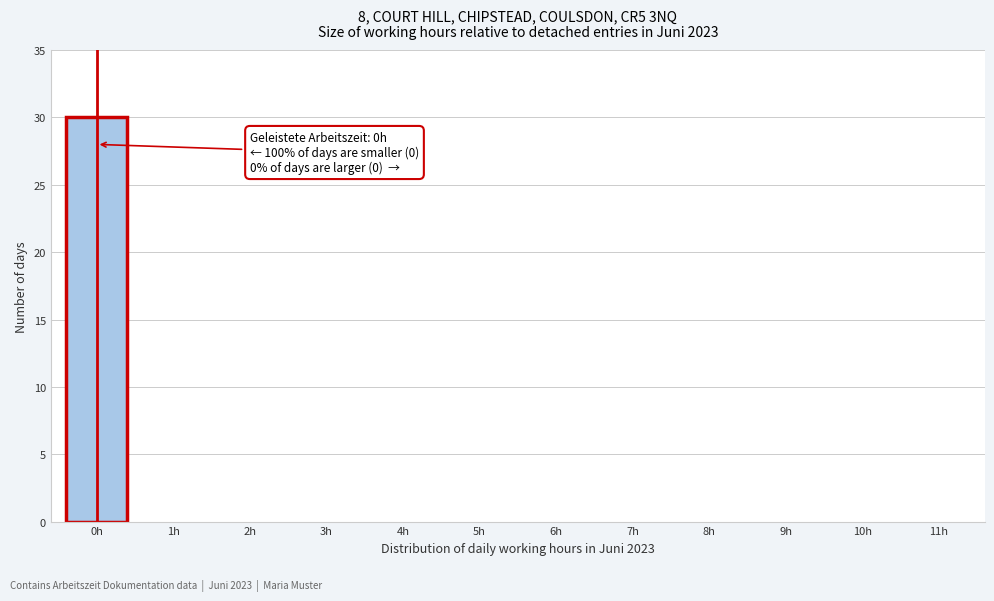

Reading left to right, transcribe all the data shown in this chart.

0h=30	1h=0	2h=0	3h=0	4h=0	5h=0	6h=0	7h=0	8h=0	9h=0	10h=0	11h=0